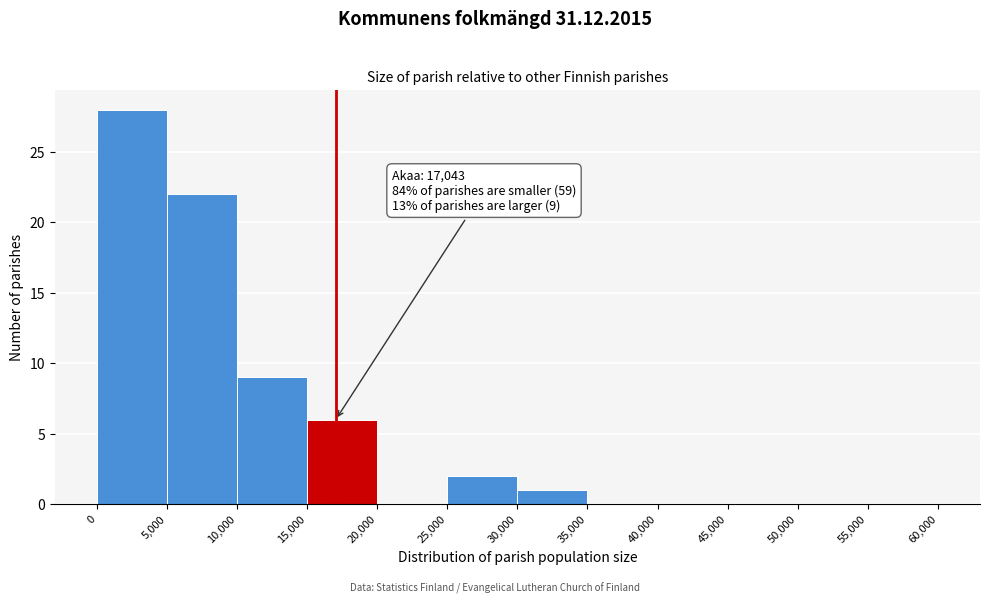

Which range on the x-axis has the tallest bar?

0 to 5,000